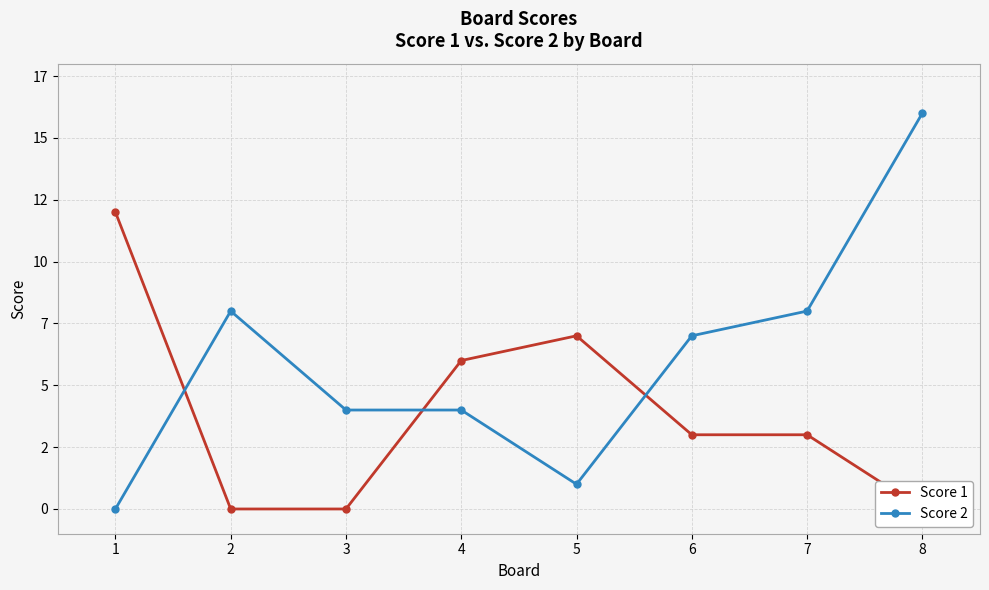

What is the approximate value of Score 2 at 6?

7